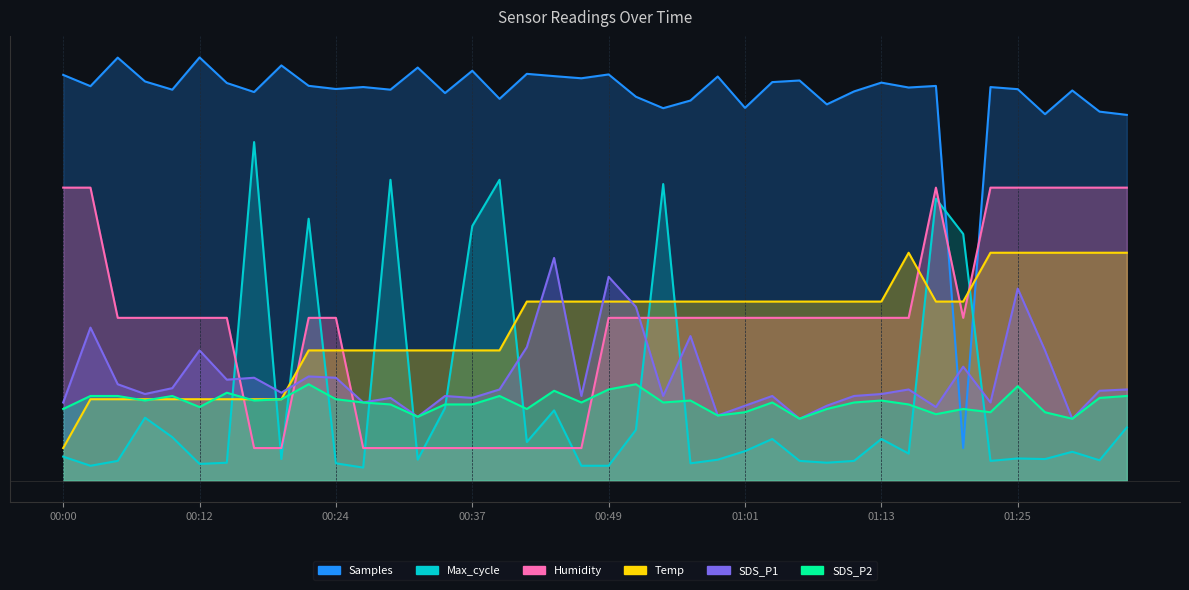

Reading left to right, transcribe all the data shown in this chart.

Temp: 0.5	1.2	1.2	1.2	1.2	1.2	1.2	1.2	1.2	2.0	2.0	2.0	2.0	2.0	2.0	2.0	2.0	2.7	2.7	2.7	2.7	2.7	2.7	2.7	2.7	2.7	2.7	2.7	2.7	2.7	2.7	3.5	2.7	2.7	3.5	3.5	3.5	3.5	3.5	3.5
Humidity: 4.5	4.5	2.5	2.5	2.5	2.5	2.5	0.5	0.5	2.5	2.5	0.5	0.5	0.5	0.5	0.5	0.5	0.5	0.5	0.5	2.5	2.5	2.5	2.5	2.5	2.5	2.5	2.5	2.5	2.5	2.5	2.5	4.5	2.5	4.5	4.5	4.5	4.5	4.5	4.5
SDS_P1: 1.2	2.4	1.5	1.3	1.4	2.0	1.6	1.6	1.4	1.6	1.6	1.2	1.3	1.0	1.3	1.3	1.4	2.0	3.4	1.3	3.1	2.7	1.3	2.2	1.0	1.1	1.3	0.9	1.1	1.3	1.3	1.4	1.1	1.8	1.2	3.0	2.0	0.9	1.4	1.4
SDS_P2: 1.1	1.3	1.3	1.2	1.3	1.1	1.4	1.2	1.2	1.5	1.2	1.2	1.2	1.0	1.2	1.2	1.3	1.1	1.4	1.2	1.4	1.5	1.2	1.2	1.0	1.1	1.2	0.9	1.1	1.2	1.2	1.2	1.0	1.1	1.1	1.4	1.1	0.9	1.3	1.3
Max_cycle: 0.4	0.2	0.3	1.0	0.7	0.3	0.3	5.2	0.3	4.0	0.3	0.2	4.6	0.3	1.1	3.9	4.6	0.6	1.1	0.2	0.2	0.8	4.6	0.3	0.3	0.5	0.6	0.3	0.3	0.3	0.6	0.4	4.3	3.8	0.3	0.3	0.3	0.4	0.3	0.8
Samples: 6.2	6.1	6.5	6.1	6.0	6.5	6.1	6.0	6.4	6.1	6.0	6.0	6.0	6.3	6.0	6.3	5.9	6.2	6.2	6.2	6.2	5.9	5.7	5.8	6.2	5.7	6.1	6.1	5.8	6.0	6.1	6.0	6.1	0.5	6.0	6.0	5.6	6.0	5.7	5.6